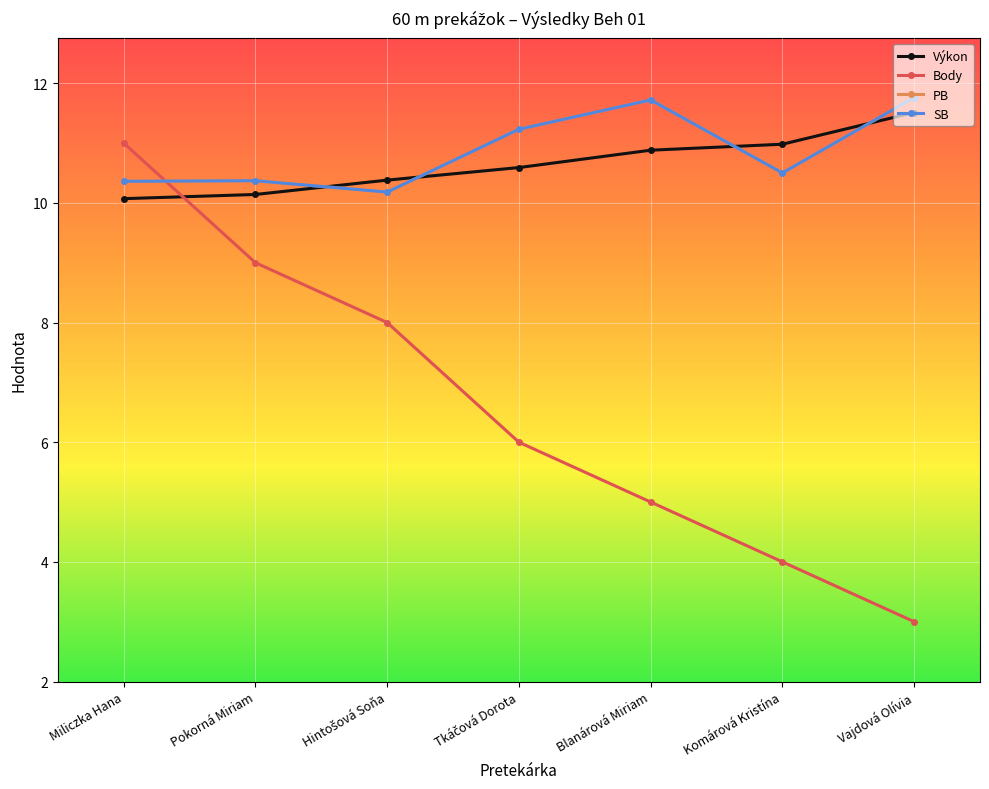

What is the label of the 6th point from the left?

Komárová Kristína